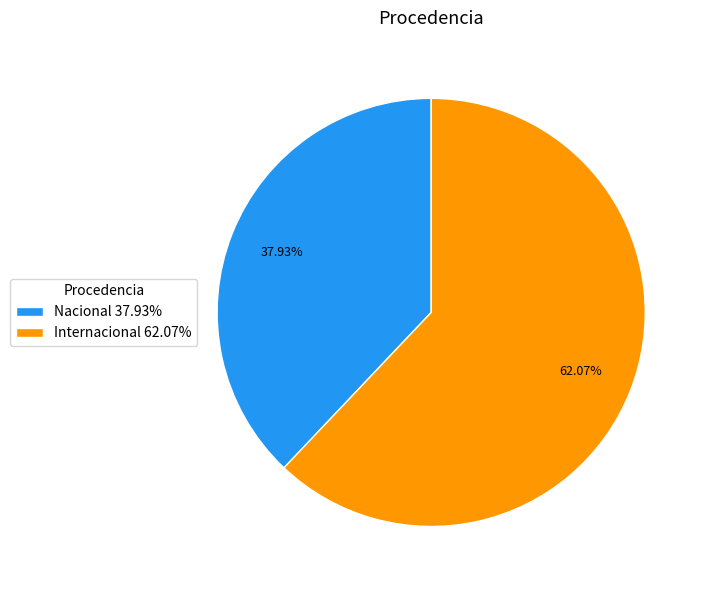

How much of the chart is everything except Internacional?

37.9%